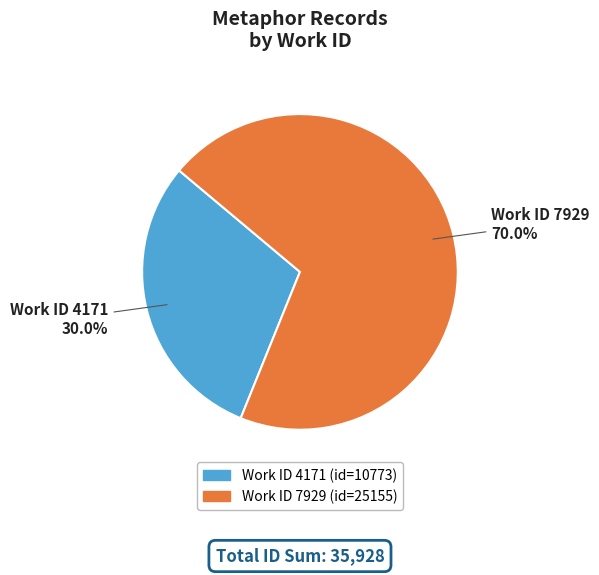

Which slice is the smallest?

4171